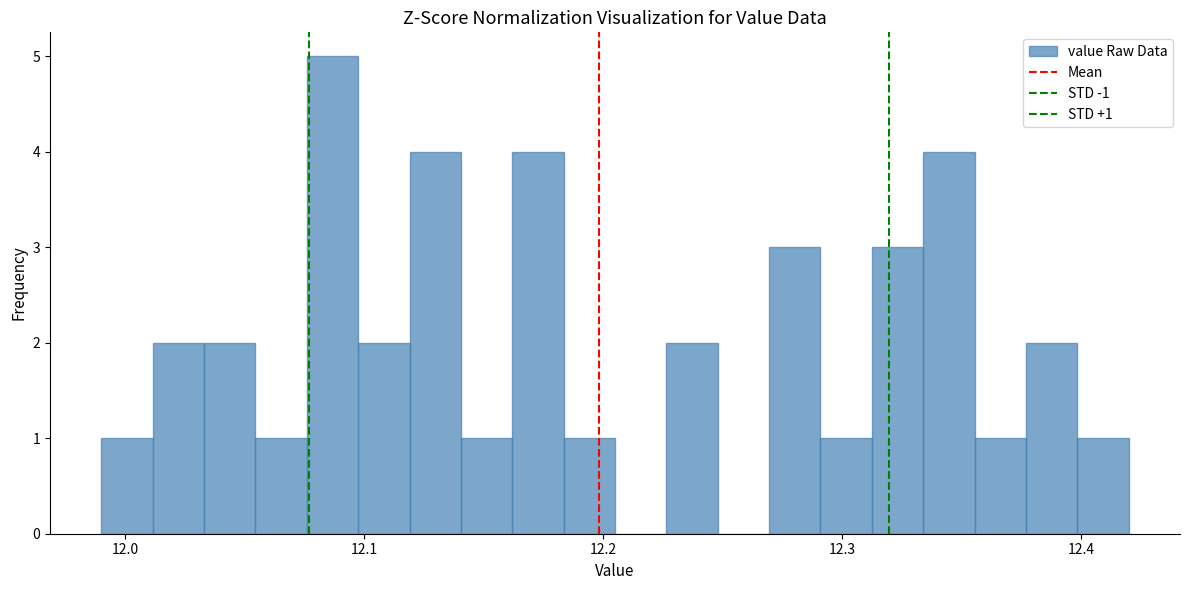

Read against the x-axis, roughly where is the centre of the tallest bar?

12.09